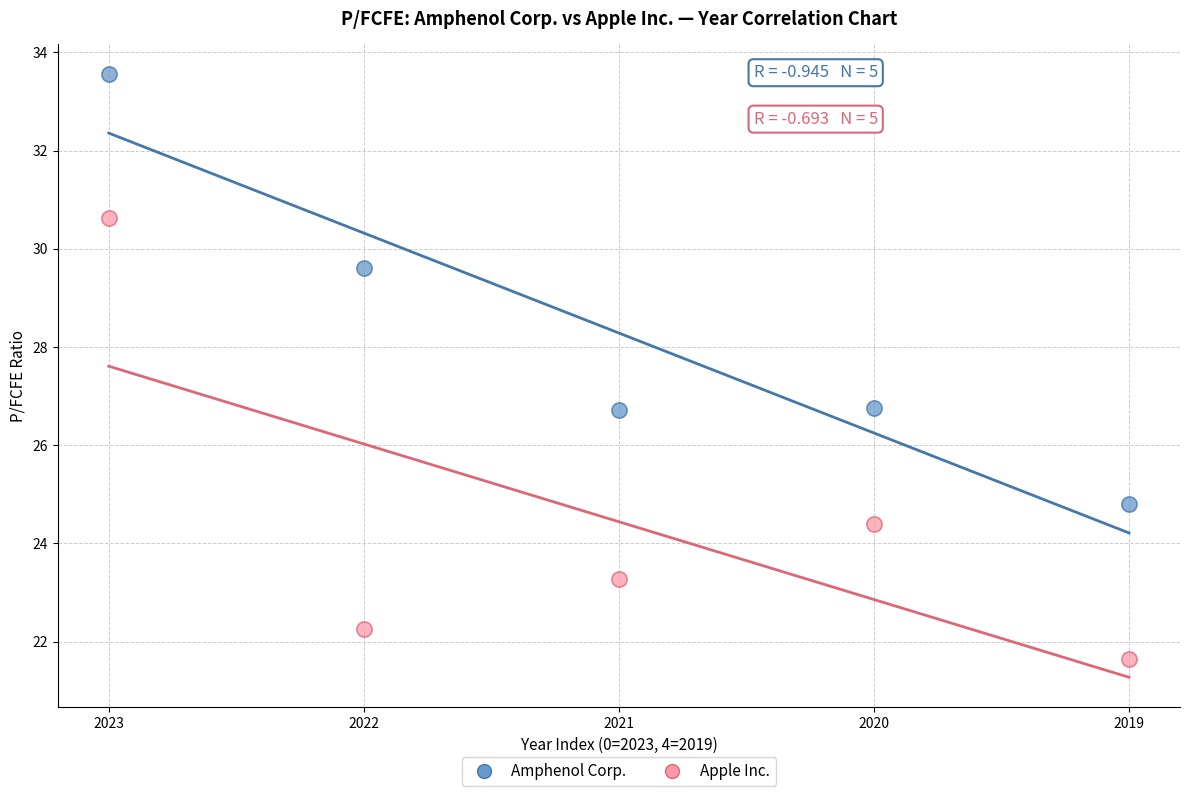

Across all data points, what is the range of Y values (max minus min)?

11.9